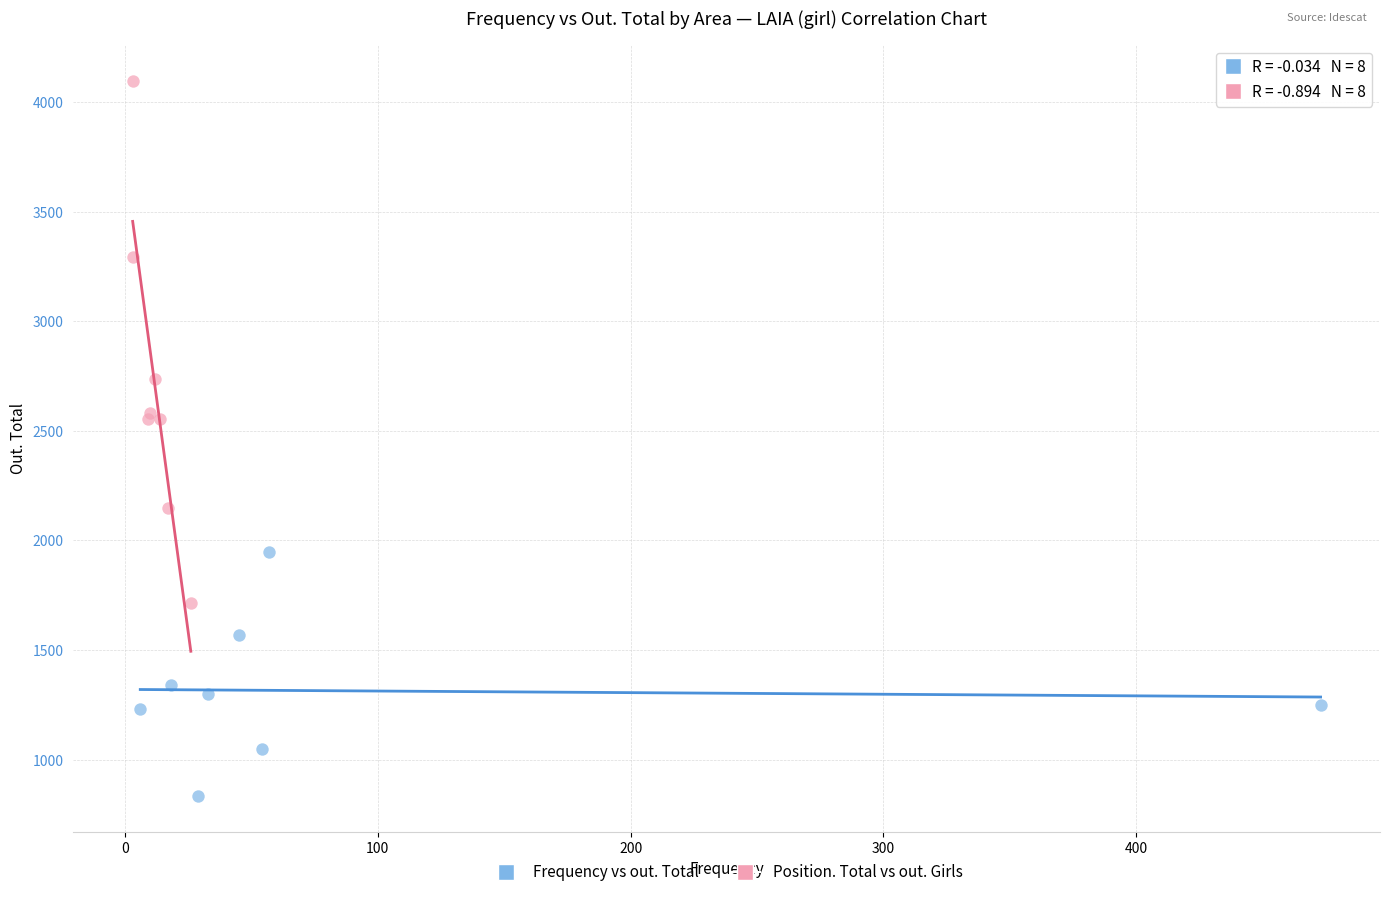

Which series reaches the maximum Y coordinate?

Position. Total vs out. Girls